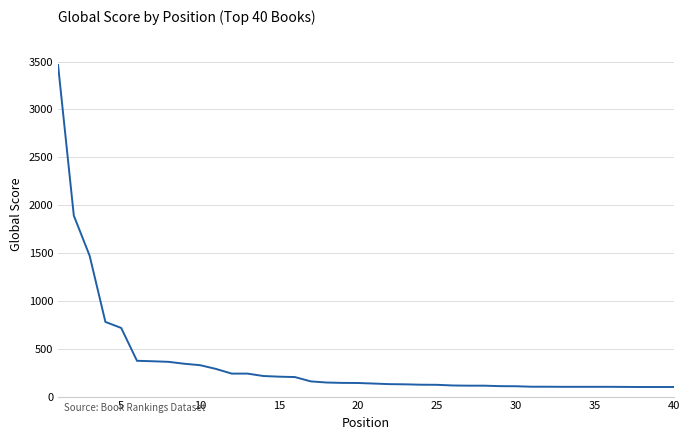

What is the difference between the maximum and minimum values?

3364